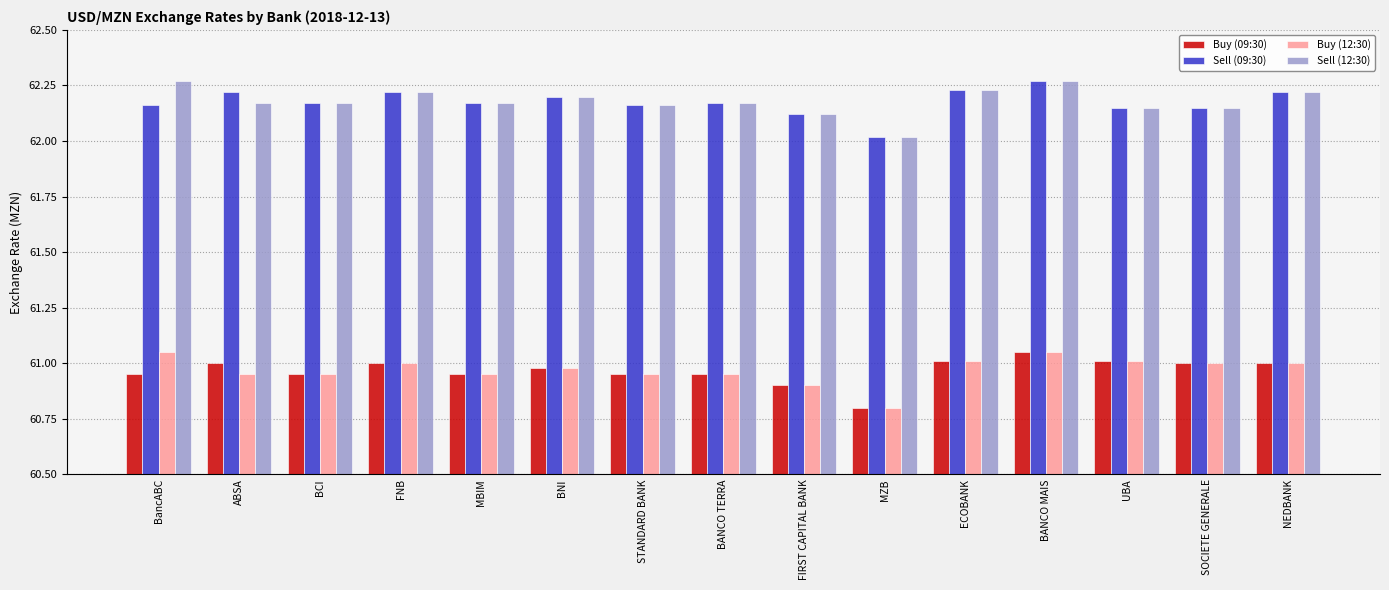

True or false: Buy (09:30) has a value of 94.7 at STANDARD BANK.

False